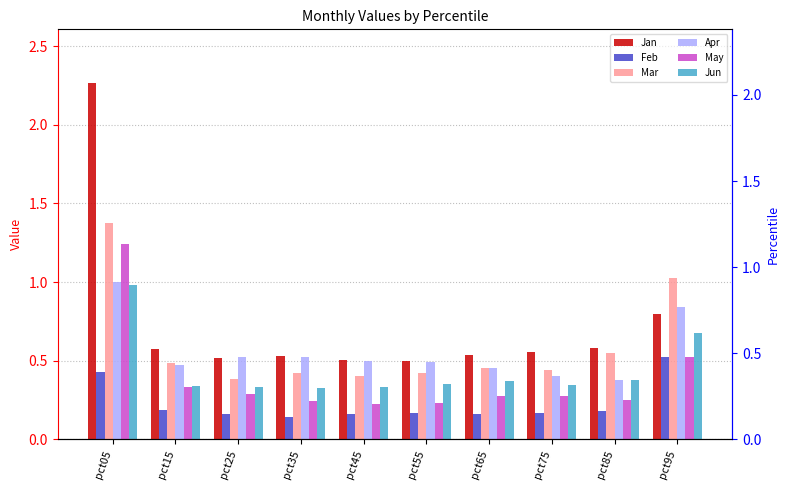

The Feb series shows 0.1 at pct05. True or false?

False